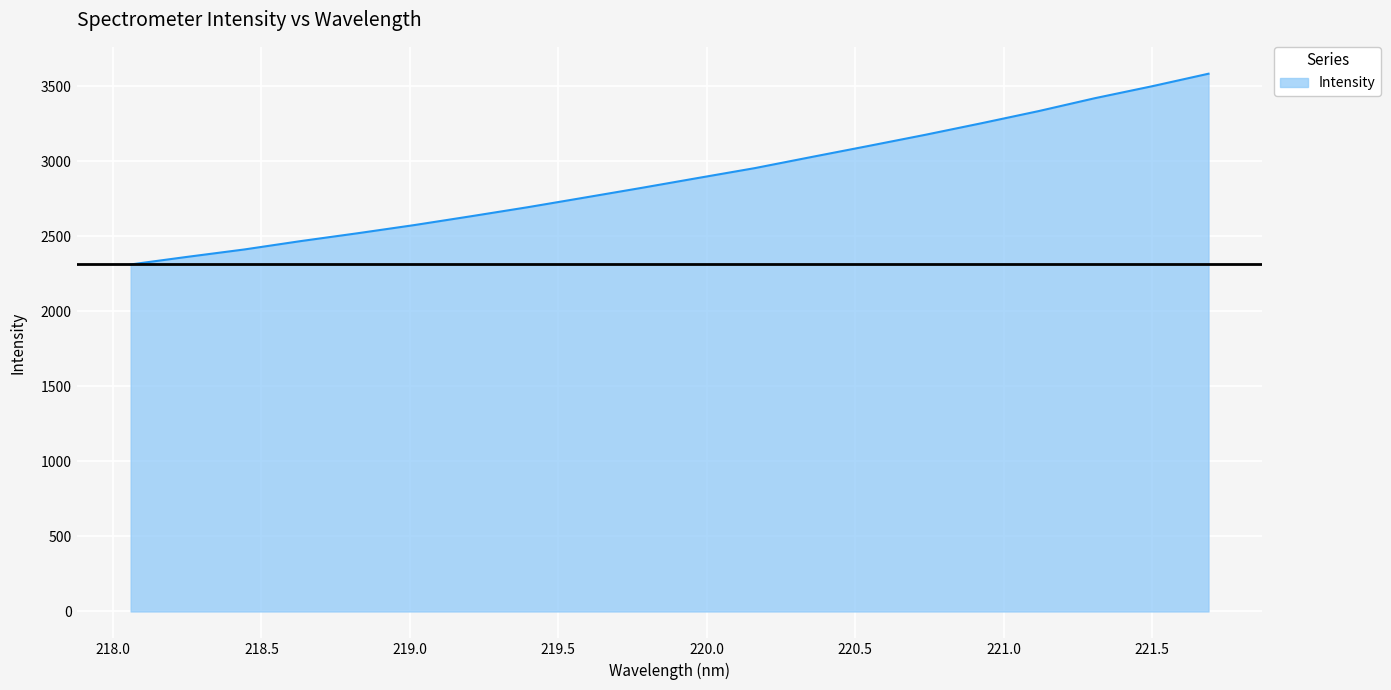

What is the greatest value displayed?

3582.6